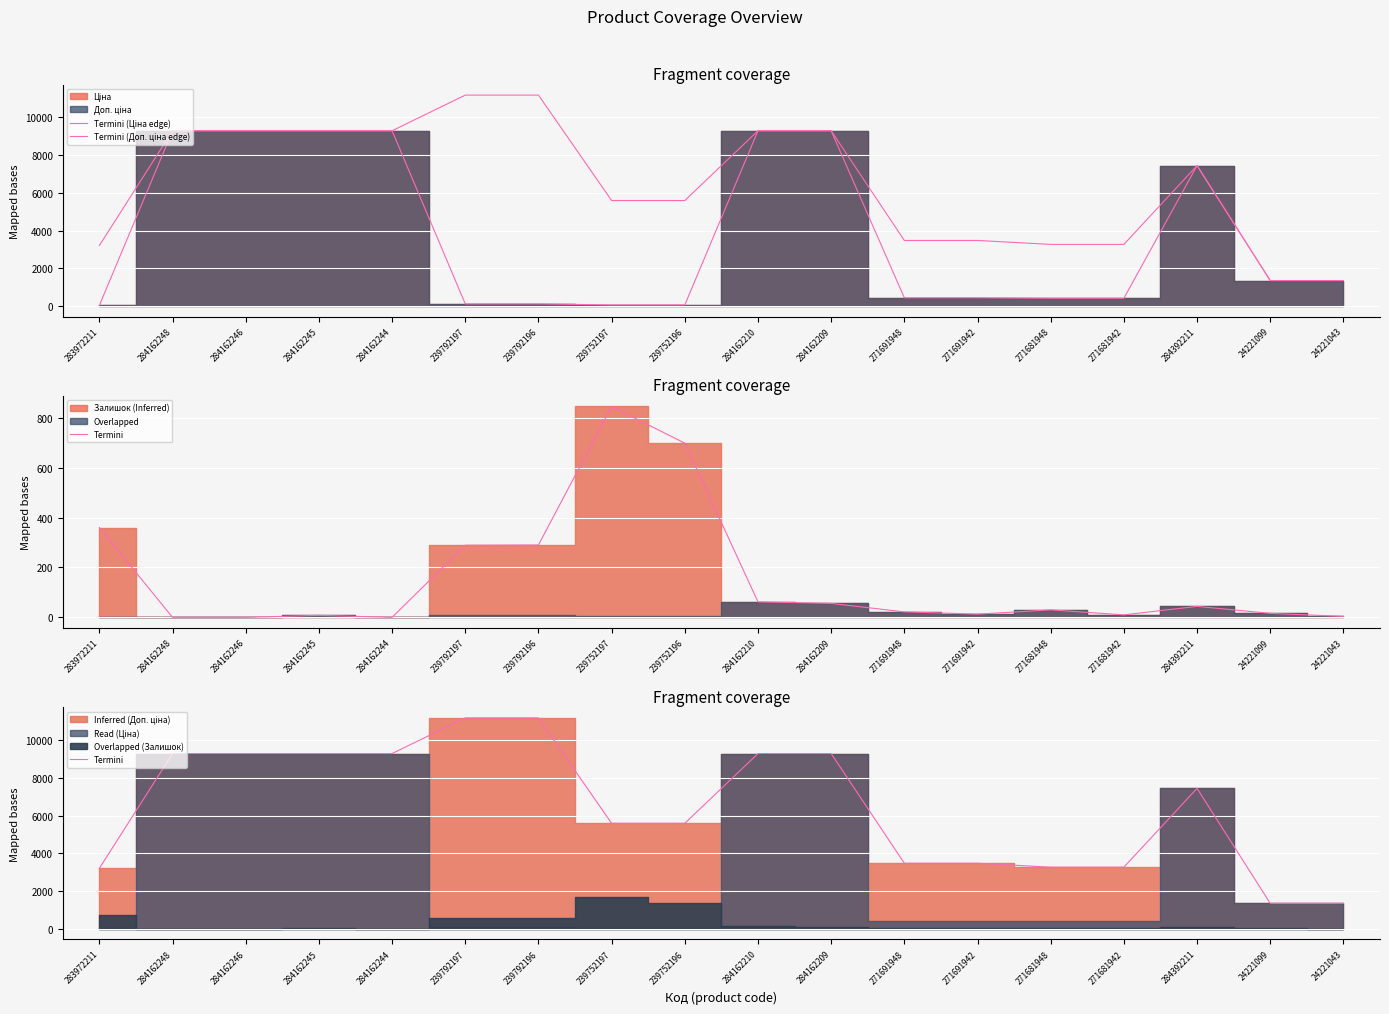

What position from the right is 284162245?

15